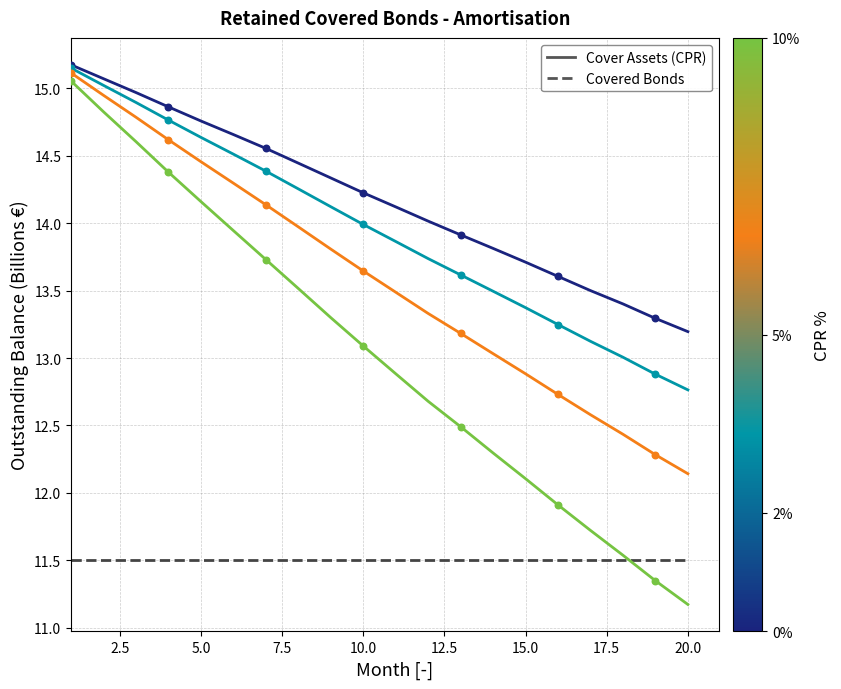

Is this an area chart (filled region under the line)?

No